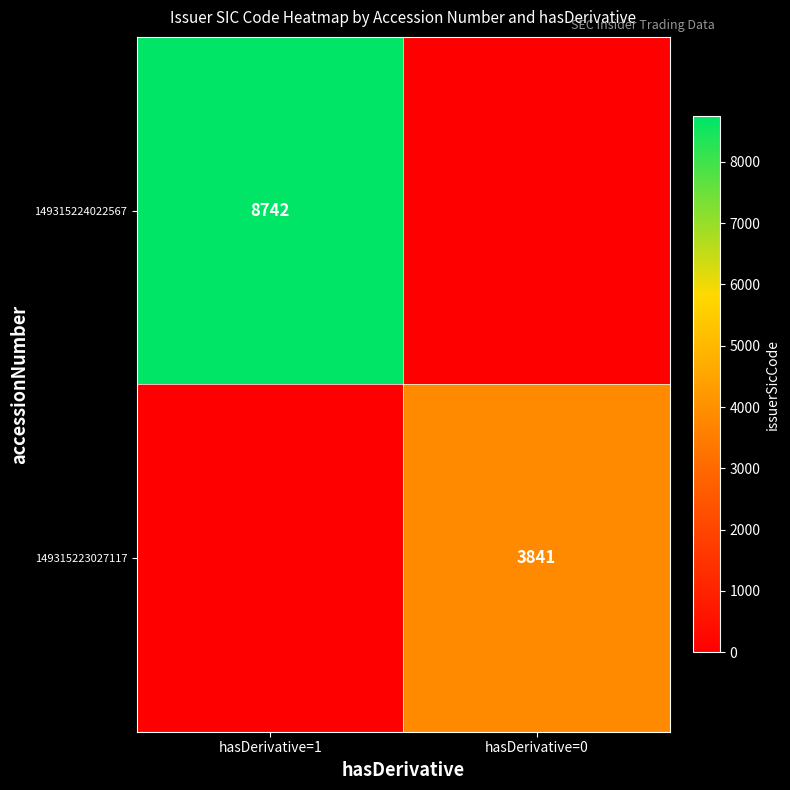

The value of 149315224022567 at hasDerivative=1 is 15436. True or false?

False